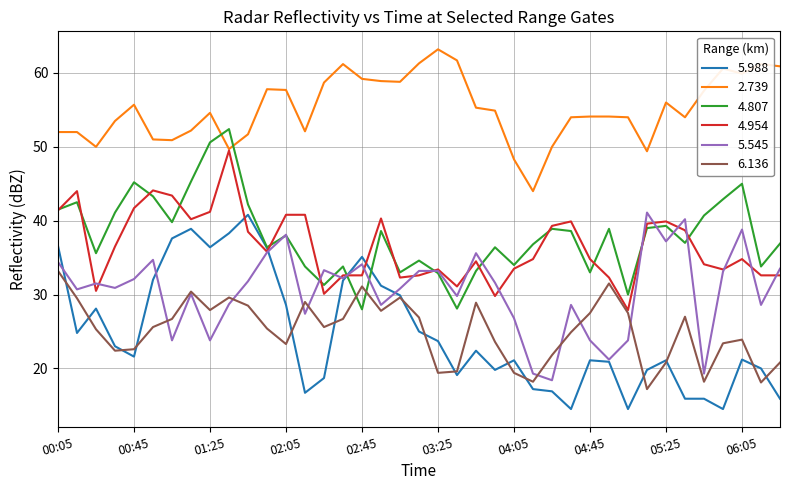

True or false: 5.988 and 2.739 cross at least once.

False